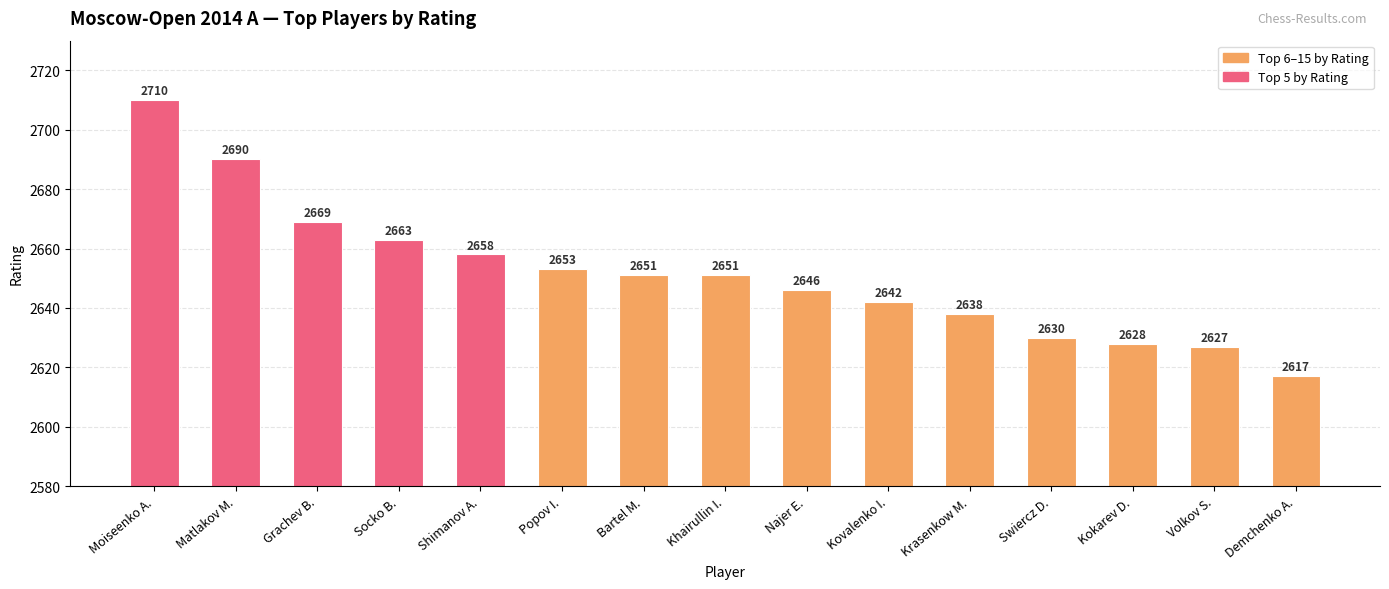

Between Kokarev D. and Khairullin I., which is larger?

Khairullin I.